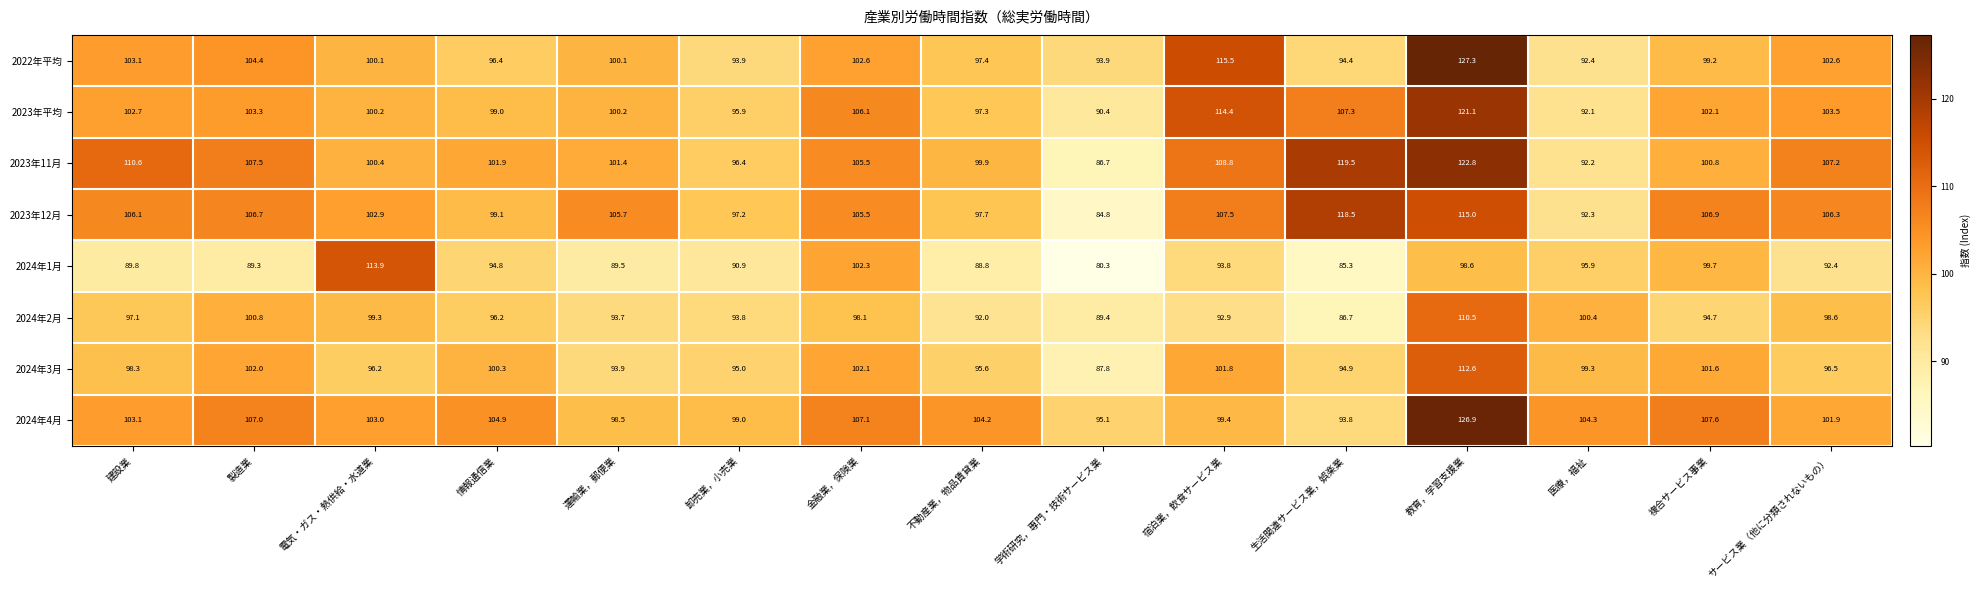

How many data points in 2024年2月 are less than 96?

7